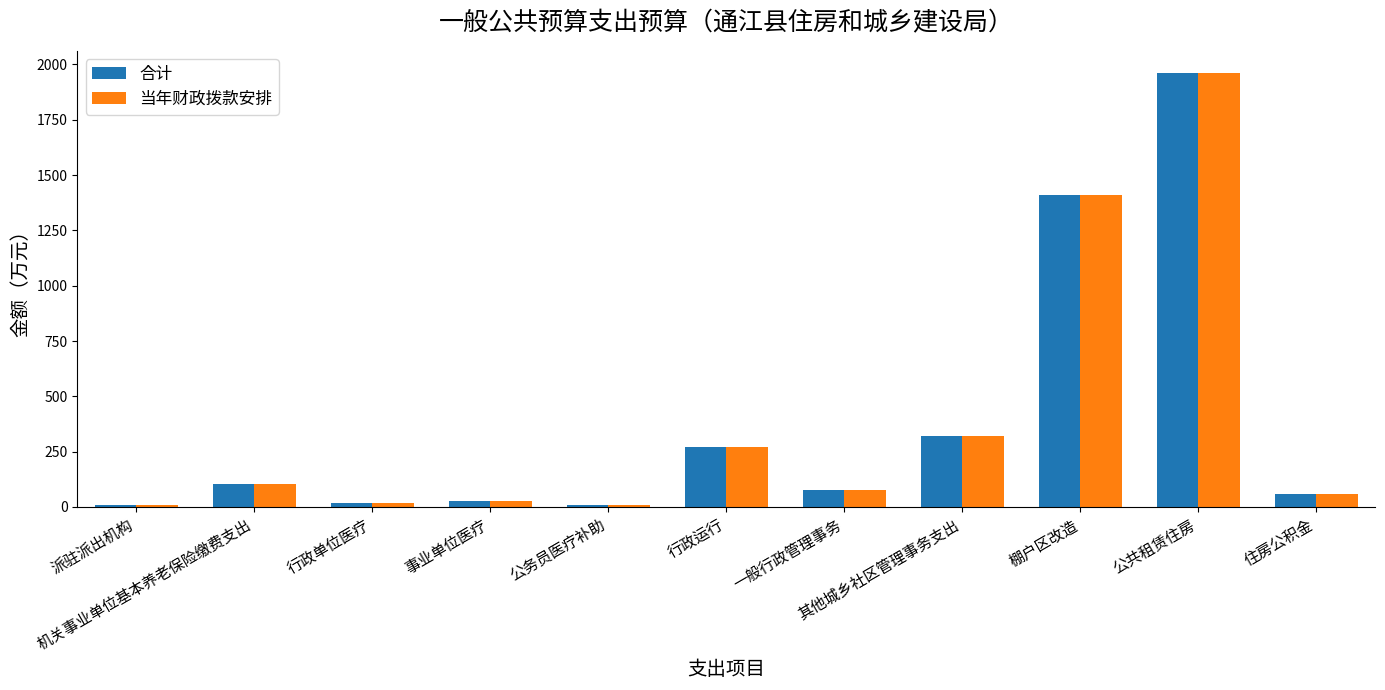

What value does the 当年财政拨款安排 series have at 公共租赁住房?

1963.0